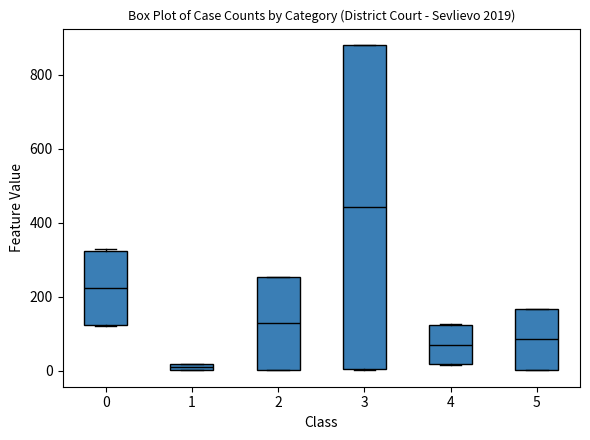

Where does the median line of the box at x = 0 sit on the y-axis? The values are not printed on the chart, so give them approximately, as read against the axis.

220